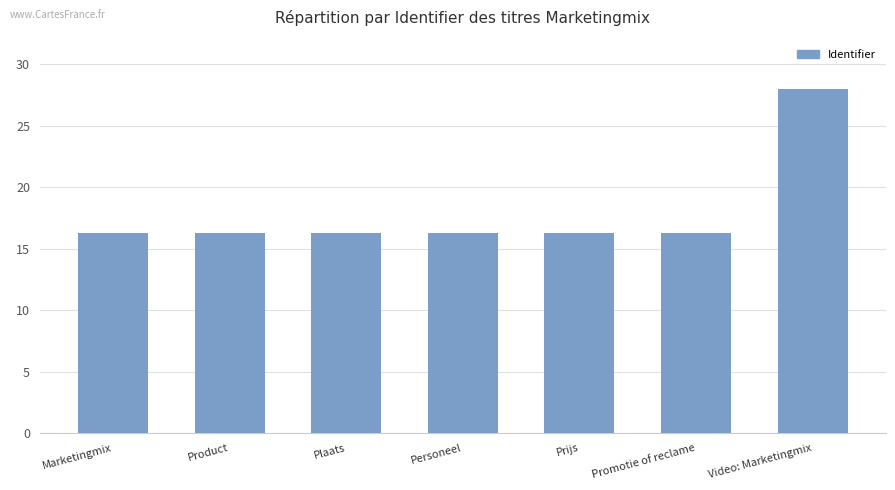

Between Promotie of reclame and Video: Marketingmix, which is larger?

Video: Marketingmix